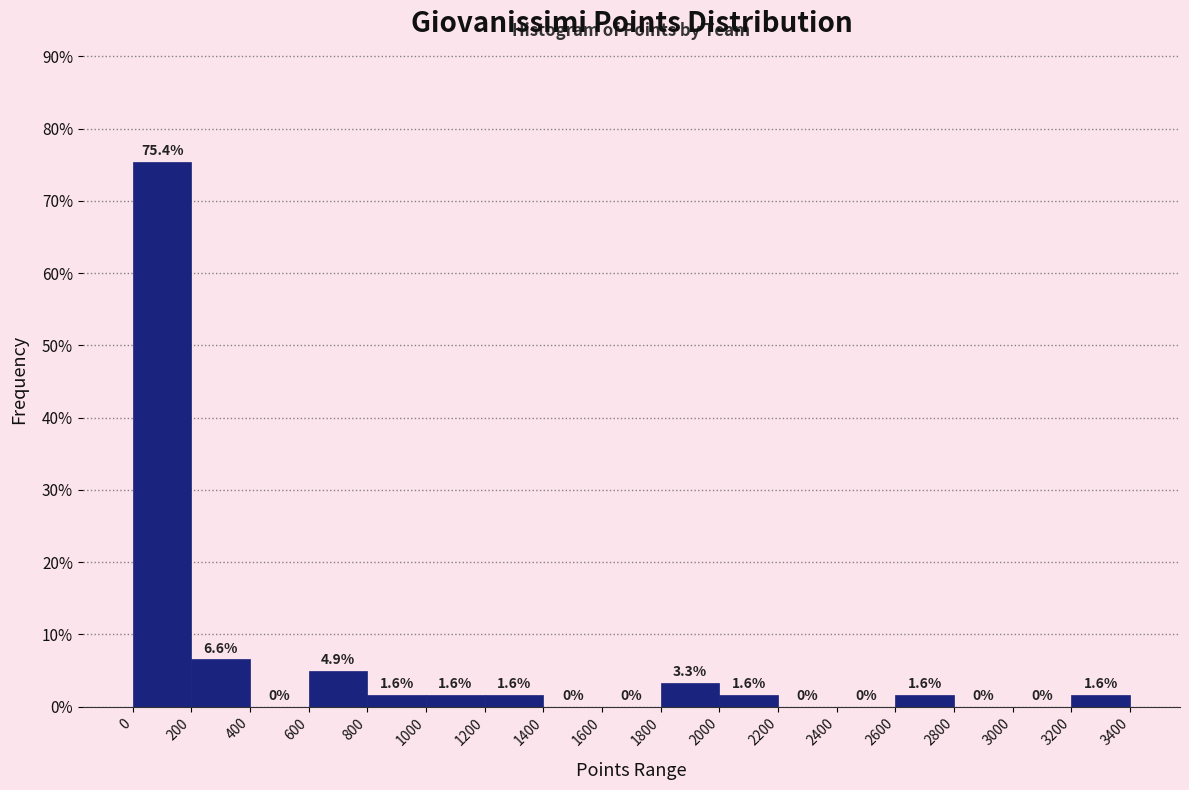

Reading left to right, list every bar in this chart as the range it spans on the x-axis followed by its height.

0 to 200: 75.4
200 to 400: 6.6
400 to 600: 0.0
600 to 800: 4.9
800 to 1000: 1.6
1000 to 1200: 1.6
1200 to 1400: 1.6
1400 to 1600: 0.0
1600 to 1800: 0.0
1800 to 2000: 3.3
2000 to 2200: 1.6
2200 to 2400: 0.0
2400 to 2600: 0.0
2600 to 2800: 1.6
2800 to 3000: 0.0
3000 to 3200: 0.0
3200 to 3400: 1.6